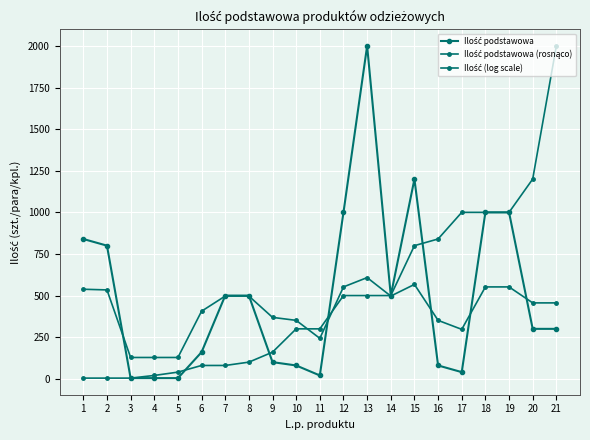

How many data points does each series have?

21